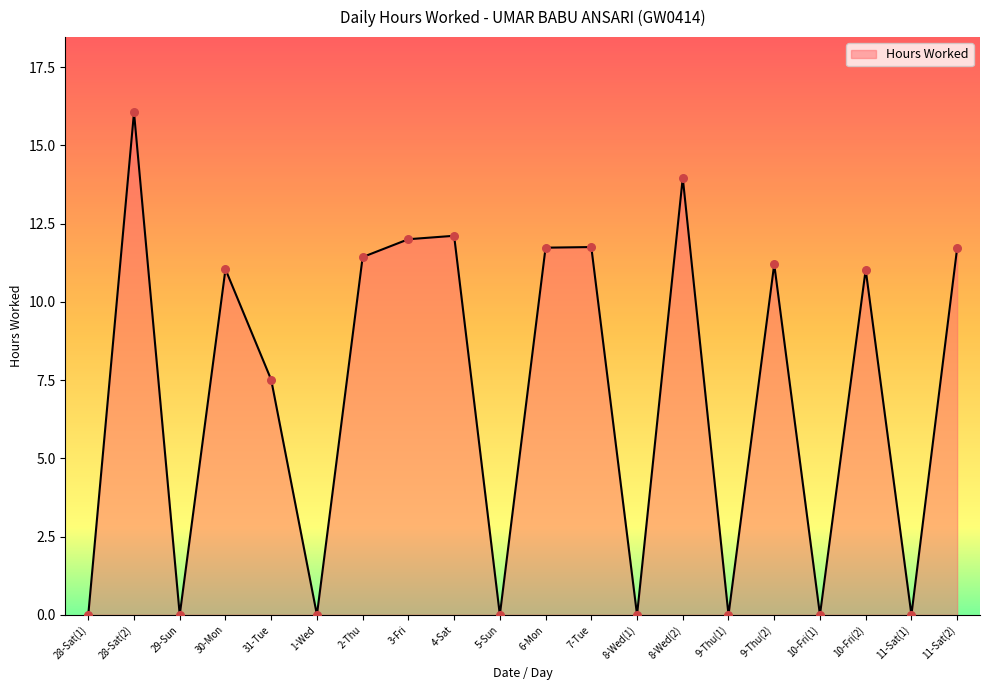

Between 3-Fri and 28-Sat(1), which is larger?

3-Fri